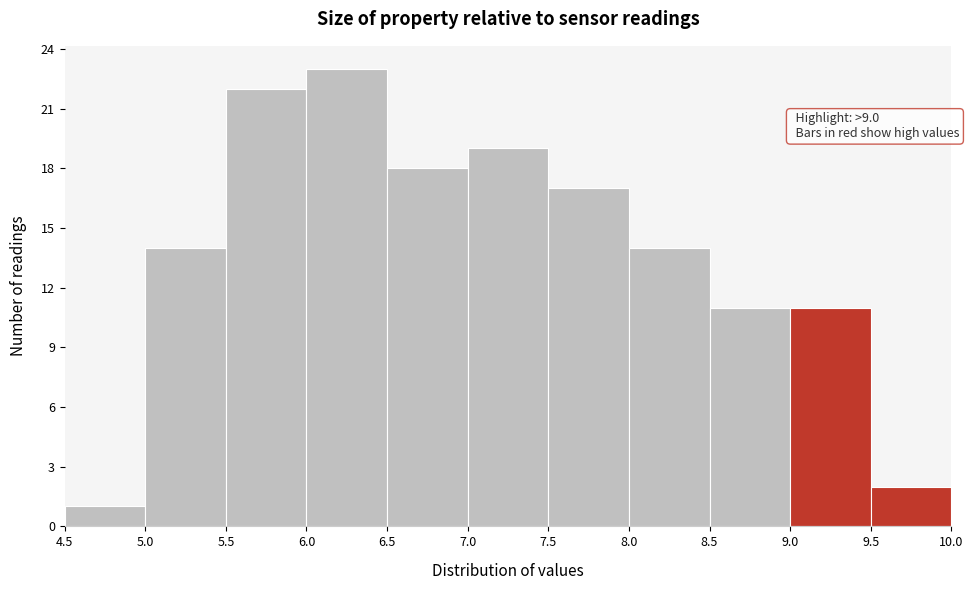

Which range on the x-axis has the tallest bar?

6.0 to 6.5